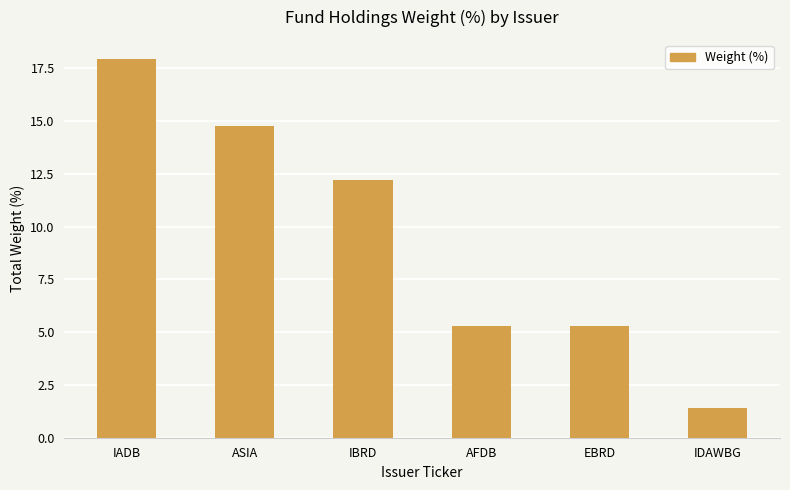

Which category has the highest value across all series?

IADB